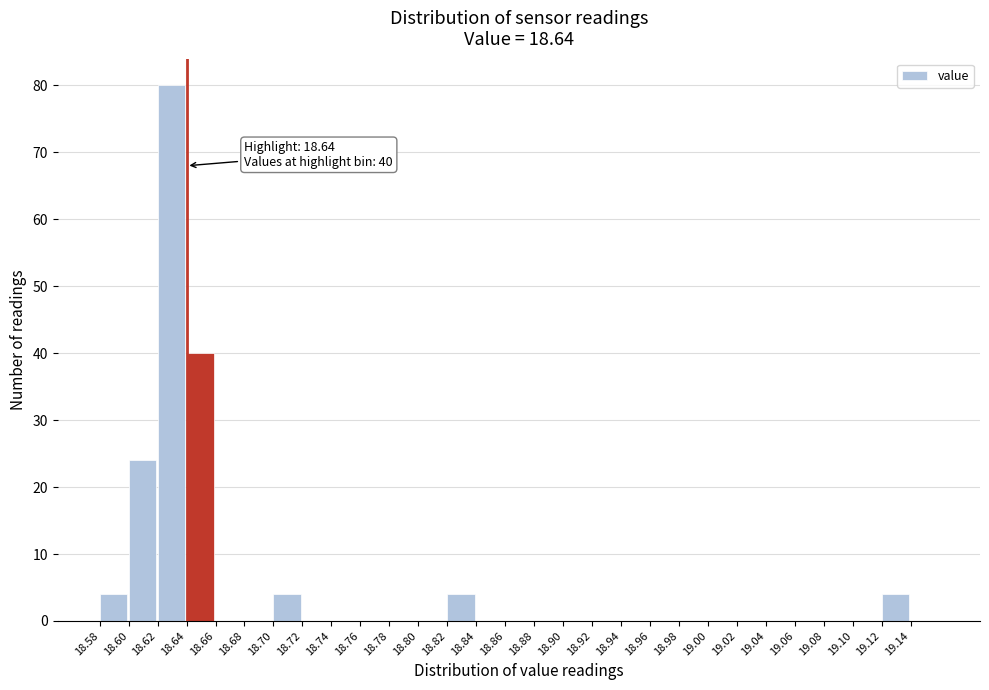

Which range on the x-axis has the tallest bar?

18.62 to 18.64